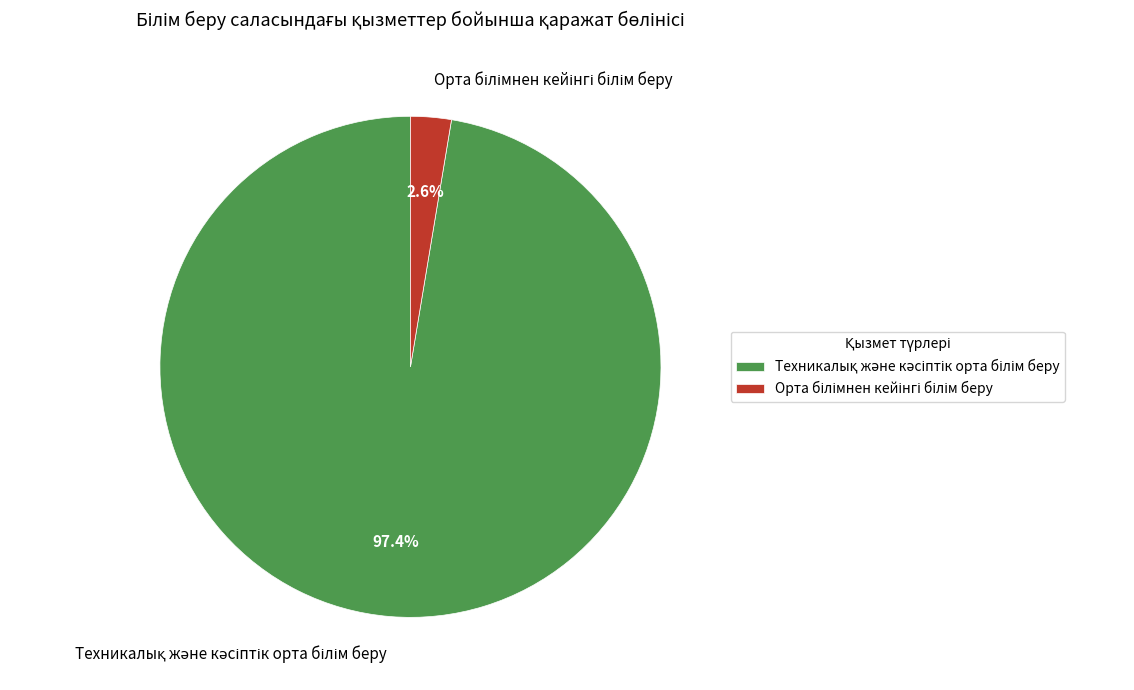

Is there any slice that represents more than half of the pie?

Yes